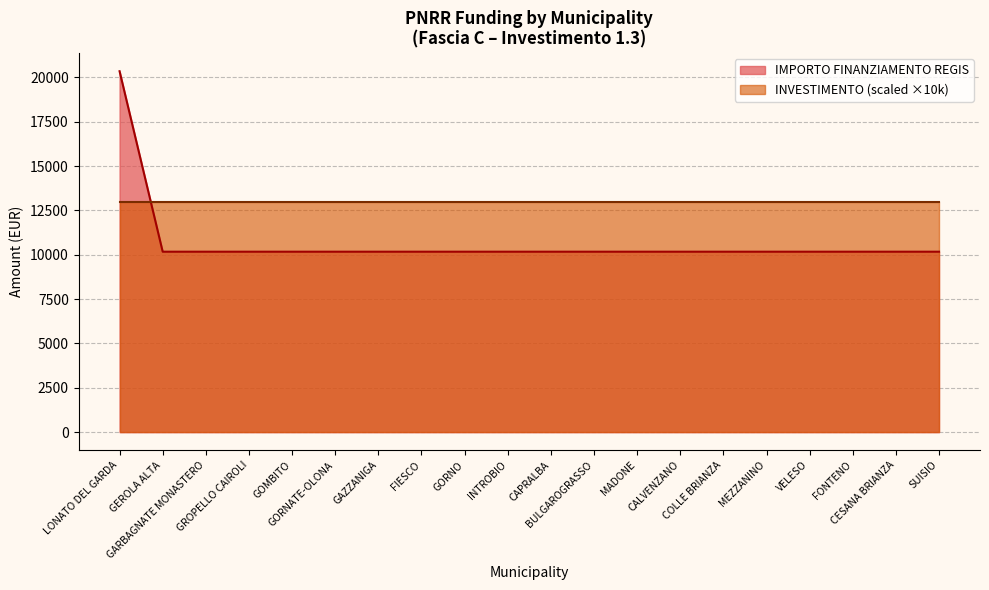

Rank the categories by value from lowest to highest.

GEROLA ALTA, GARBAGNATE MONASTERO, GROPELLO CAIROLI, GOMBITO, GORNATE-OLONA, GAZZANIGA, FIESCO, GORNO, INTROBIO, CAPRALBA, BULGAROGRASSO, MADONE, CALVENZANO, COLLE BRIANZA, MEZZANINO, VELESO, FONTENO, CESANA BRIANZA, SUISIO, LONATO DEL GARDA